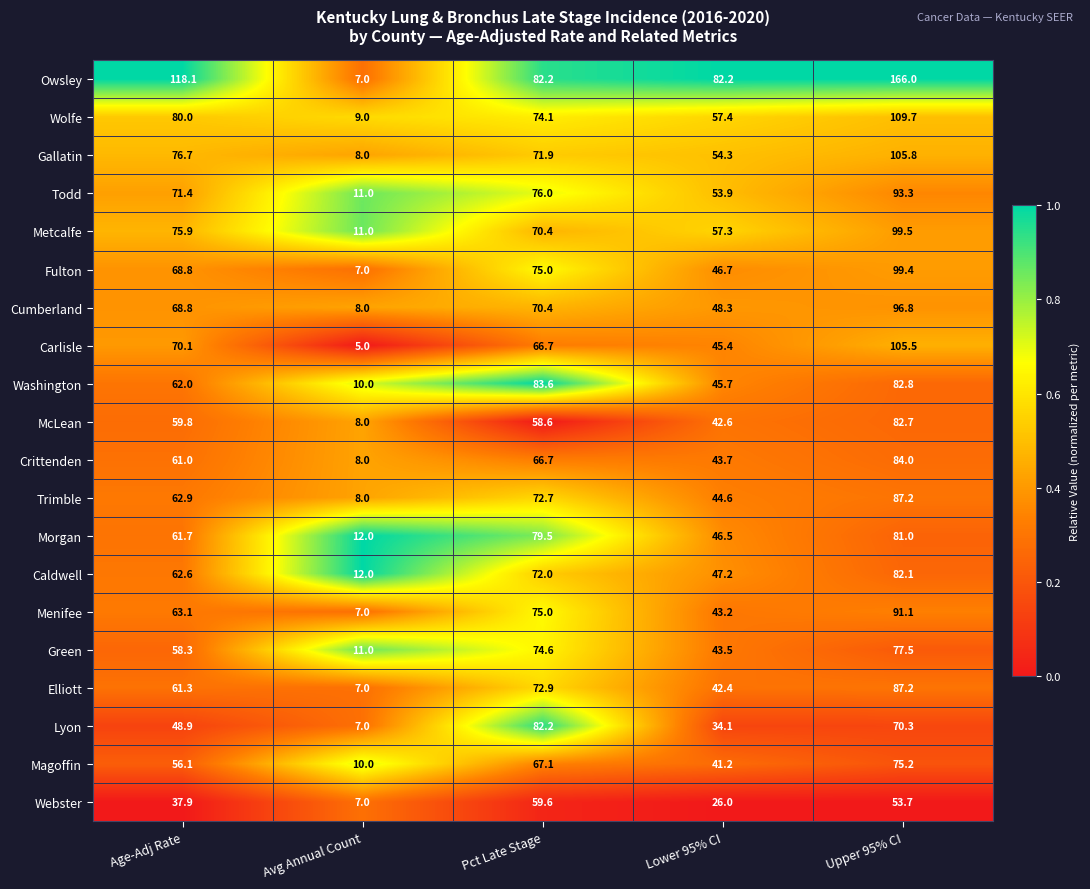

What is the difference between the maximum and second lowest values in the Crittenden series?

40.3